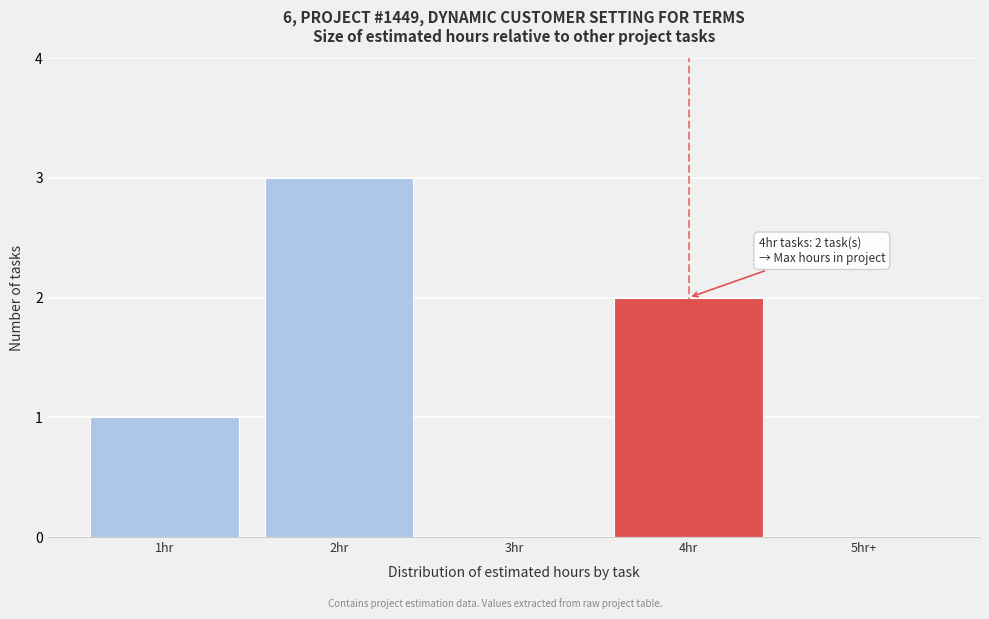

Reading left to right, list all the values displayed in this chart.

1hr=1	2hr=3	3hr=0	4hr=2	5hr+=0